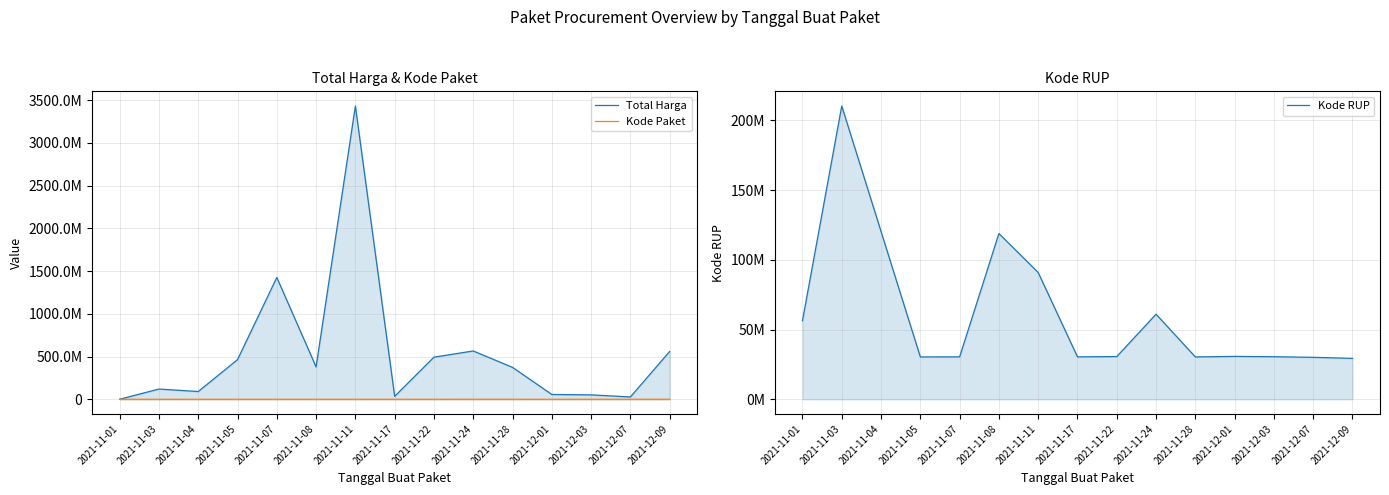

What is the difference between the Kode RUP values at 2021-11-17 and 2021-11-05?

44499